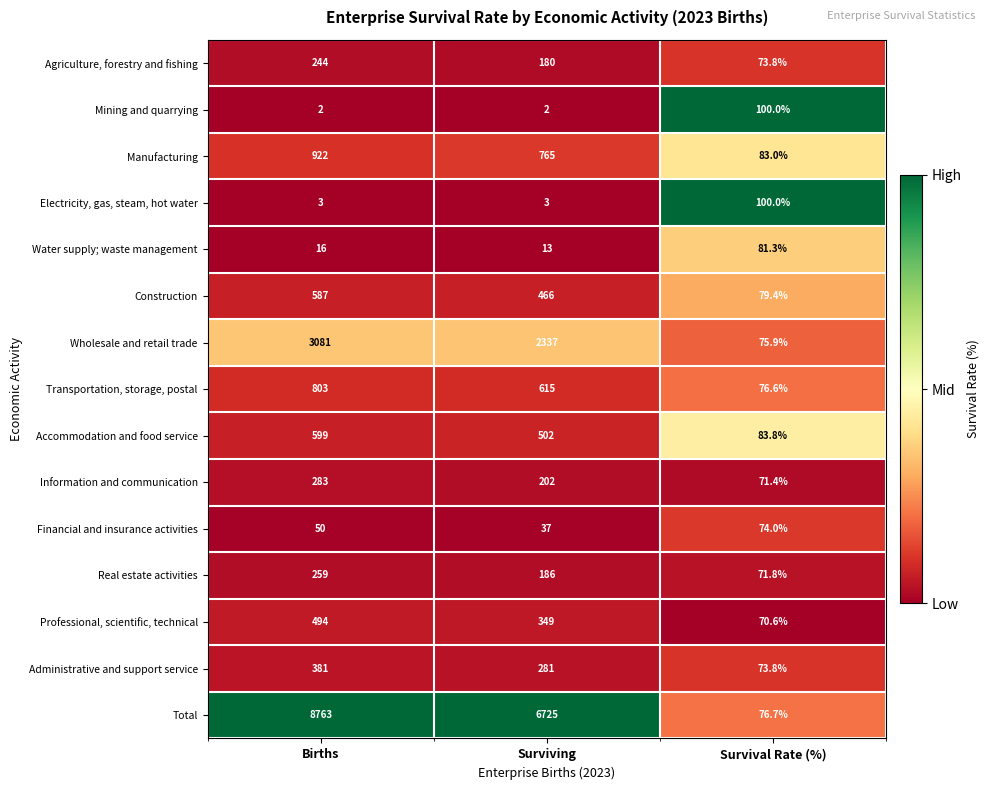

The Wholesale and retail trade series shows 28.0 at Survival Rate (%). True or false?

False